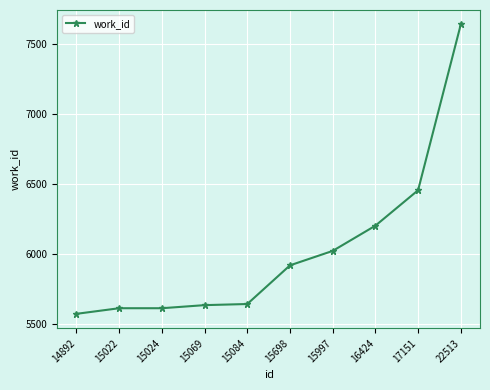

True or false: the data shows 5920 at 15698.

True